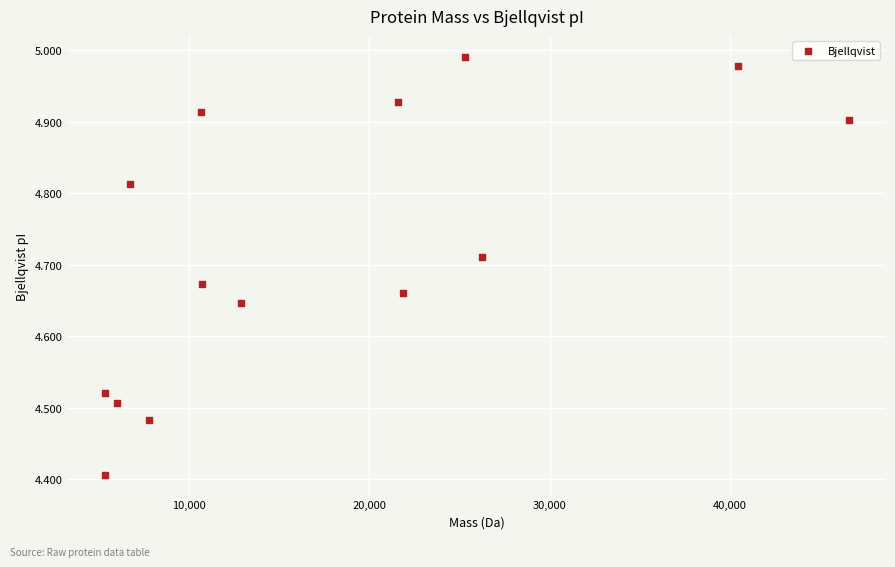

What is the range of Y values (max minus min)?

0.6